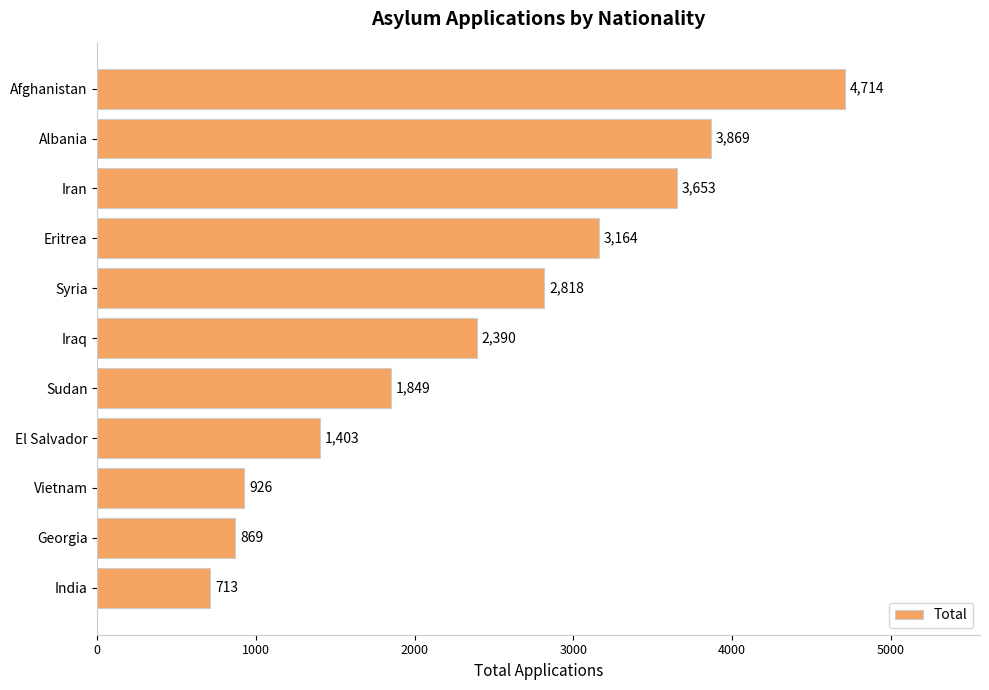

Does the chart contain stacked bars?

No